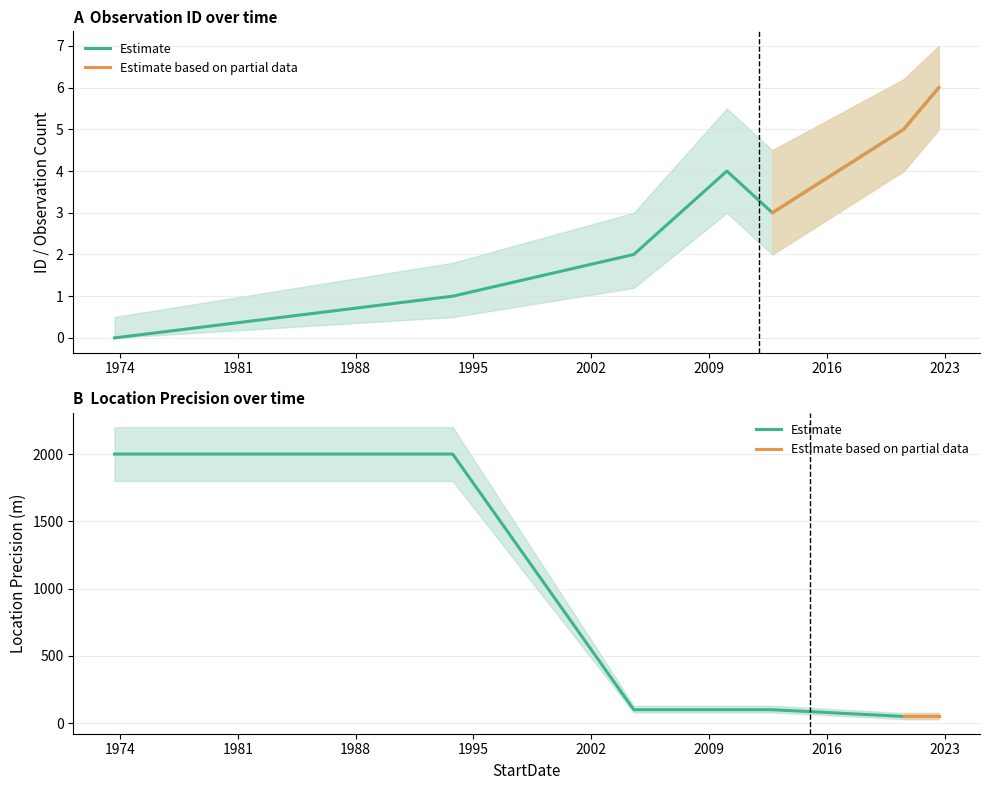

How many lines are shown in the chart?

2